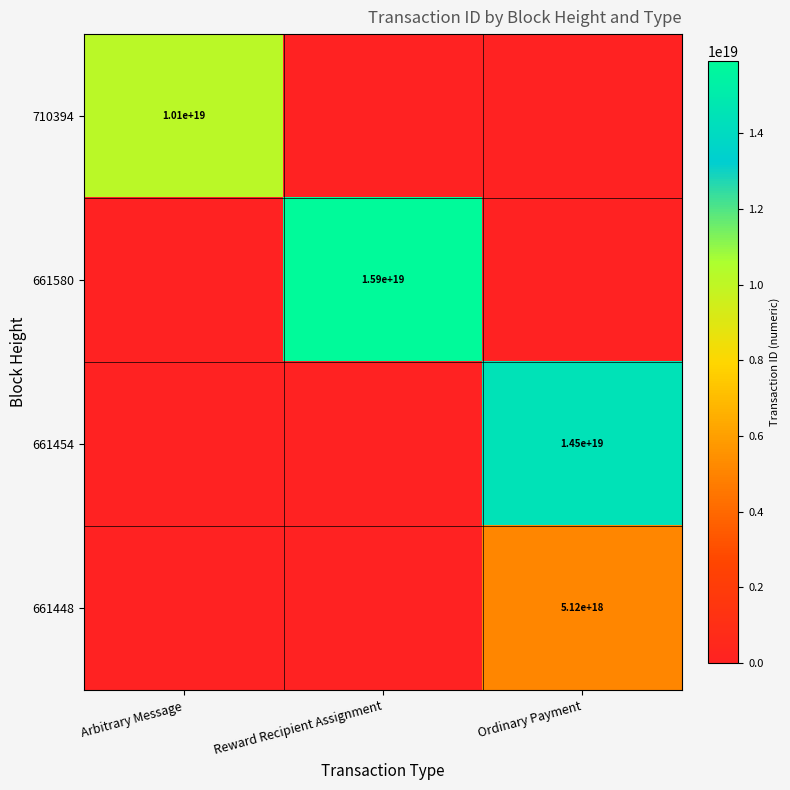

True or false: 661454 has a value of 19053407317177655296 at Ordinary Payment.

False